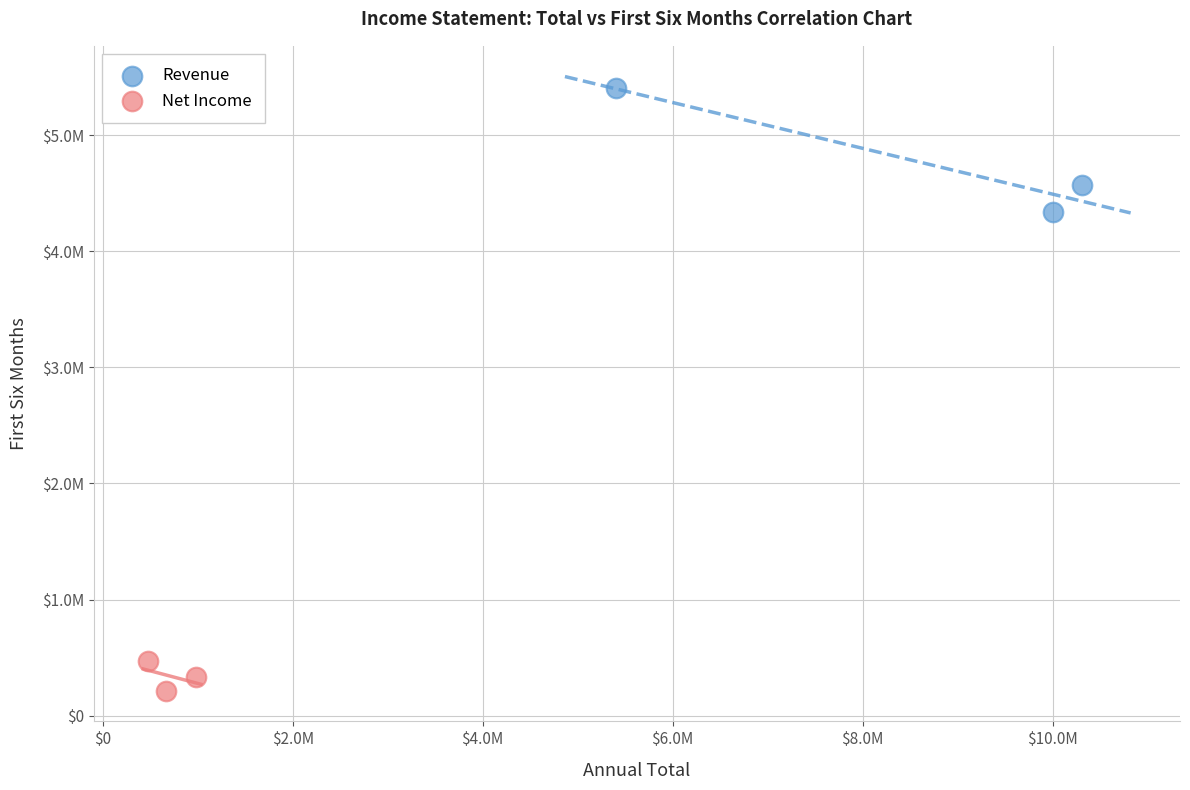

What are all the series names shown in the legend?

Revenue, Net Income